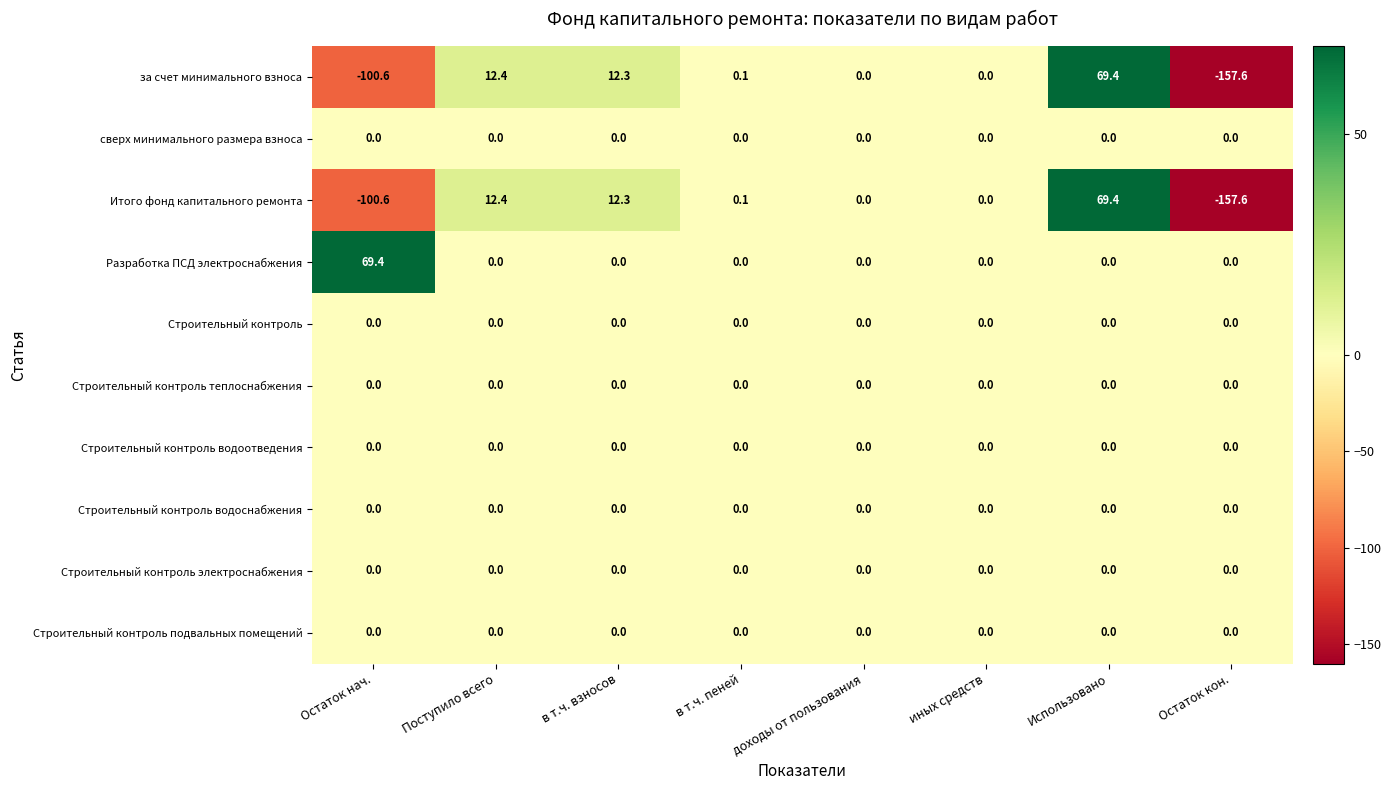

Which label corresponds to the smallest value in the chart?

Остаток кон.